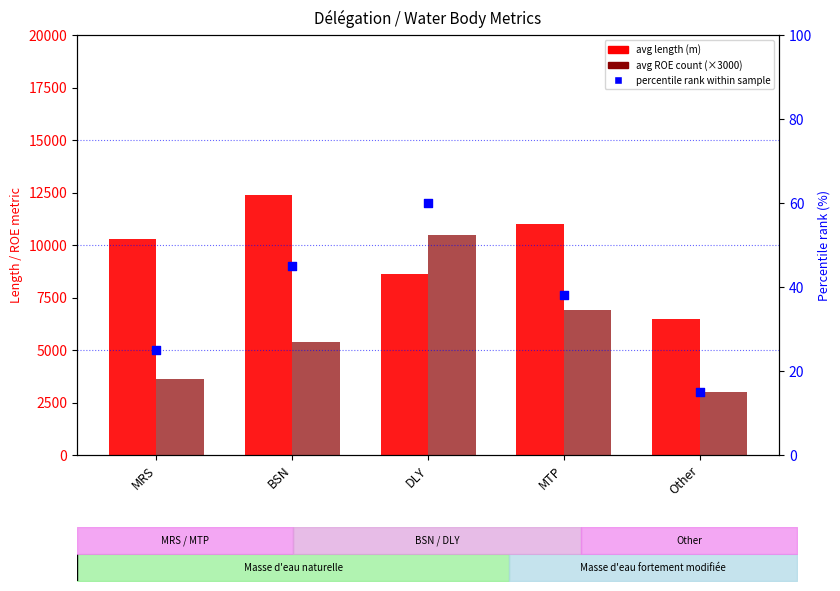

Which series reaches the minimum Y coordinate?

percentile rank within sample